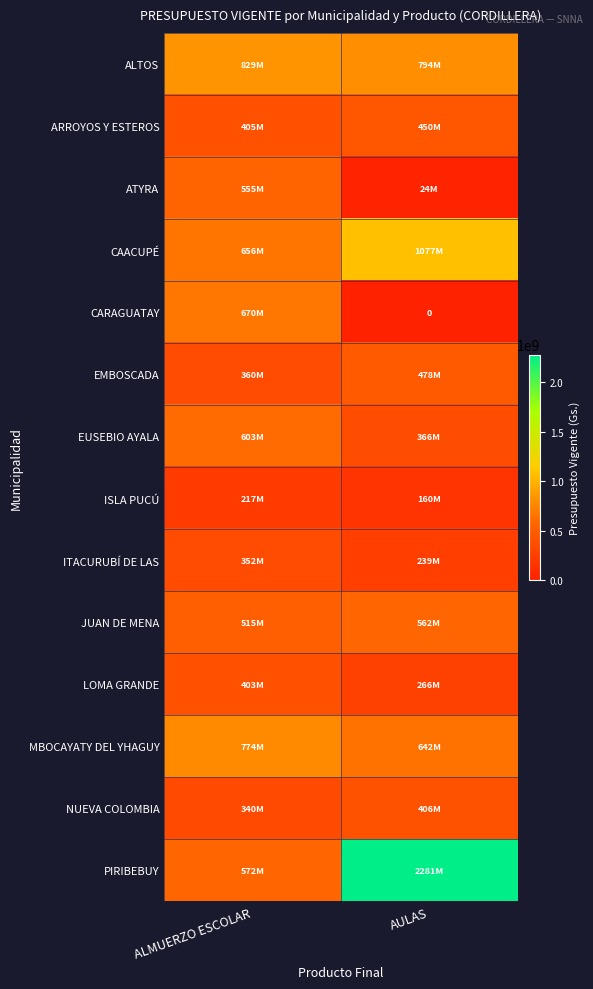

What is the maximum value shown in the chart?

2281240654